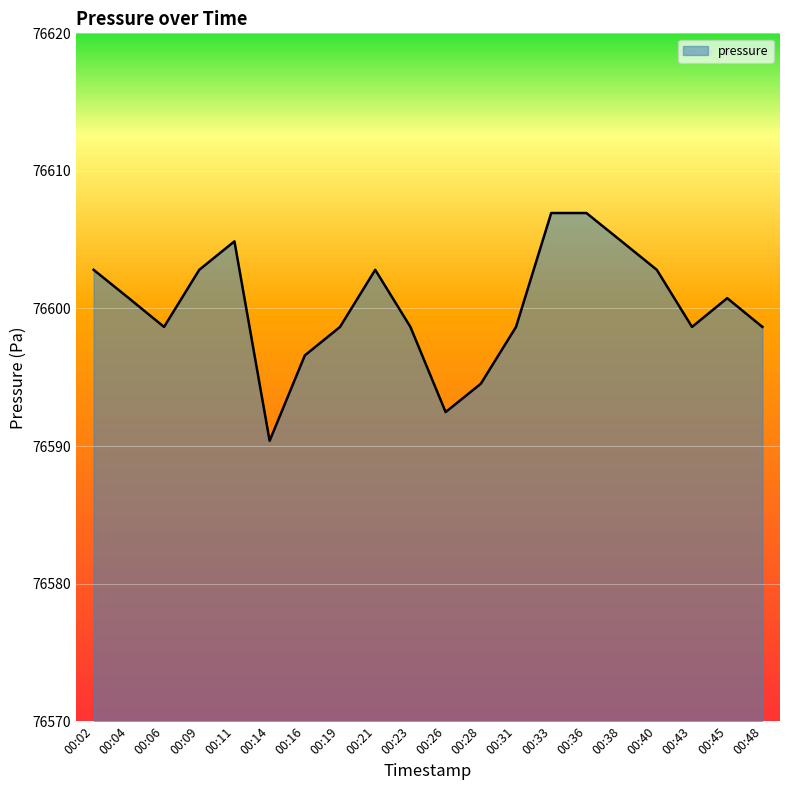

Read the value at 00:23.

76598.7